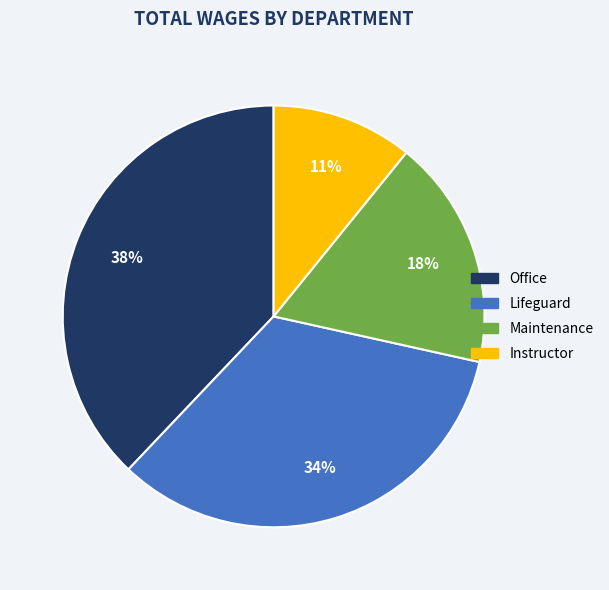

Which category has the smallest portion of the pie?

Instructor